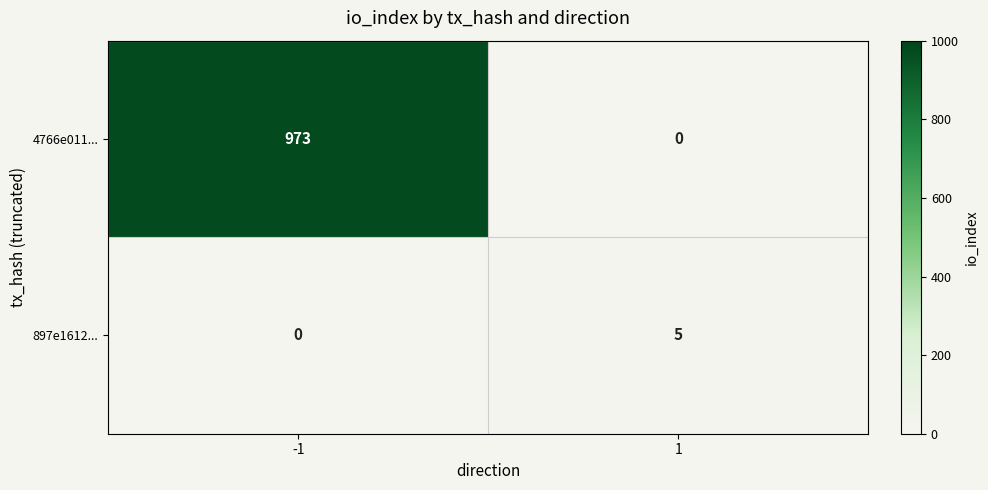

What is the highest value of the 897e1612... series?

5